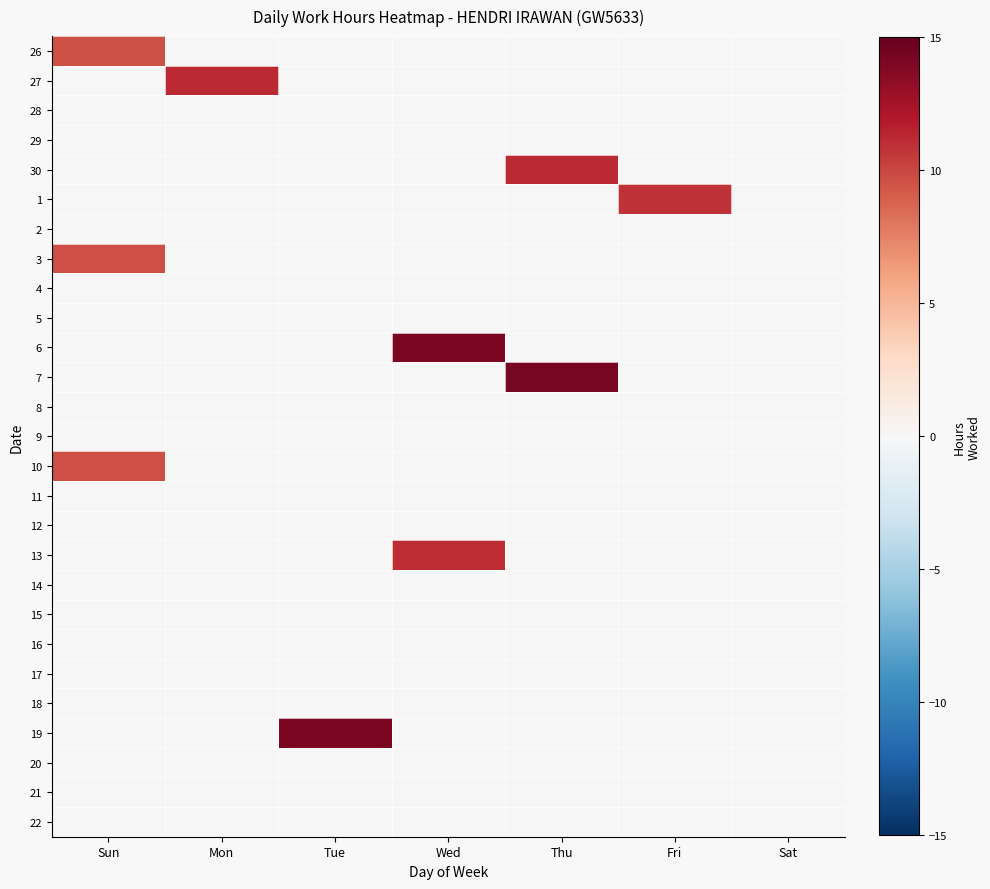

Reading left to right, what are all the values shown in this chart?

26: Sun=9.6	Mon=0.0	Tue=0.0	Wed=0.0	Thu=0.0	Fri=0.0	Sat=0.0
27: Sun=0.0	Mon=11.2	Tue=0.0	Wed=0.0	Thu=0.0	Fri=0.0	Sat=0.0
28: Sun=0.0	Mon=0.0	Tue=0.0	Wed=0.0	Thu=0.0	Fri=0.0	Sat=0.0
29: Sun=0.0	Mon=0.0	Tue=0.0	Wed=0.0	Thu=0.0	Fri=0.0	Sat=0.0
30: Sun=0.0	Mon=0.0	Tue=0.0	Wed=0.0	Thu=11.2	Fri=0.0	Sat=0.0
1: Sun=0.0	Mon=0.0	Tue=0.0	Wed=0.0	Thu=0.0	Fri=10.8	Sat=0.0
2: Sun=0.0	Mon=0.0	Tue=0.0	Wed=0.0	Thu=0.0	Fri=0.0	Sat=0.0
3: Sun=9.6	Mon=0.0	Tue=0.0	Wed=0.0	Thu=0.0	Fri=0.0	Sat=0.0
4: Sun=0.0	Mon=0.0	Tue=0.0	Wed=0.0	Thu=0.0	Fri=0.0	Sat=0.0
5: Sun=0.0	Mon=0.0	Tue=0.0	Wed=0.0	Thu=0.0	Fri=0.0	Sat=0.0
6: Sun=0.0	Mon=0.0	Tue=0.0	Wed=14.2	Thu=0.0	Fri=0.0	Sat=0.0
7: Sun=0.0	Mon=0.0	Tue=0.0	Wed=0.0	Thu=14.2	Fri=0.0	Sat=0.0
8: Sun=0.0	Mon=0.0	Tue=0.0	Wed=0.0	Thu=0.0	Fri=0.0	Sat=0.0
9: Sun=0.0	Mon=0.0	Tue=0.0	Wed=0.0	Thu=0.0	Fri=0.0	Sat=0.0
10: Sun=9.7	Mon=0.0	Tue=0.0	Wed=0.0	Thu=0.0	Fri=0.0	Sat=0.0
11: Sun=0.0	Mon=0.0	Tue=0.0	Wed=0.0	Thu=0.0	Fri=0.0	Sat=0.0
12: Sun=0.0	Mon=0.0	Tue=0.0	Wed=0.0	Thu=0.0	Fri=0.0	Sat=0.0
13: Sun=0.0	Mon=0.0	Tue=0.0	Wed=11.1	Thu=0.0	Fri=0.0	Sat=0.0
14: Sun=0.0	Mon=0.0	Tue=0.0	Wed=0.0	Thu=0.0	Fri=0.0	Sat=0.0
15: Sun=0.0	Mon=0.0	Tue=0.0	Wed=0.0	Thu=0.0	Fri=0.0	Sat=0.0
16: Sun=0.0	Mon=0.0	Tue=0.0	Wed=0.0	Thu=0.0	Fri=0.0	Sat=0.0
17: Sun=0.0	Mon=0.0	Tue=0.0	Wed=0.0	Thu=0.0	Fri=0.0	Sat=0.0
18: Sun=0.0	Mon=0.0	Tue=0.0	Wed=0.0	Thu=0.0	Fri=0.0	Sat=0.0
19: Sun=0.0	Mon=0.0	Tue=14.1	Wed=0.0	Thu=0.0	Fri=0.0	Sat=0.0
20: Sun=0.0	Mon=0.0	Tue=0.0	Wed=0.0	Thu=0.0	Fri=0.0	Sat=0.0
21: Sun=0.0	Mon=0.0	Tue=0.0	Wed=0.0	Thu=0.0	Fri=0.0	Sat=0.0
22: Sun=0.0	Mon=0.0	Tue=0.0	Wed=0.0	Thu=0.0	Fri=0.0	Sat=0.0